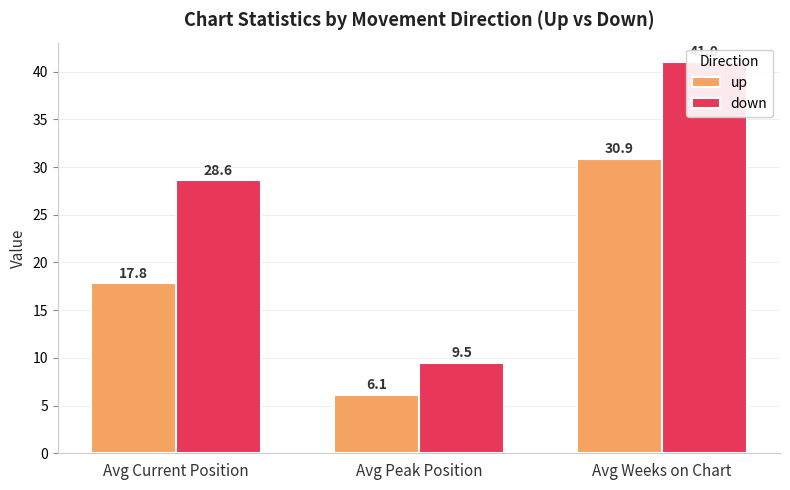

What is the difference between the second highest and minimum values in the down series?

19.1